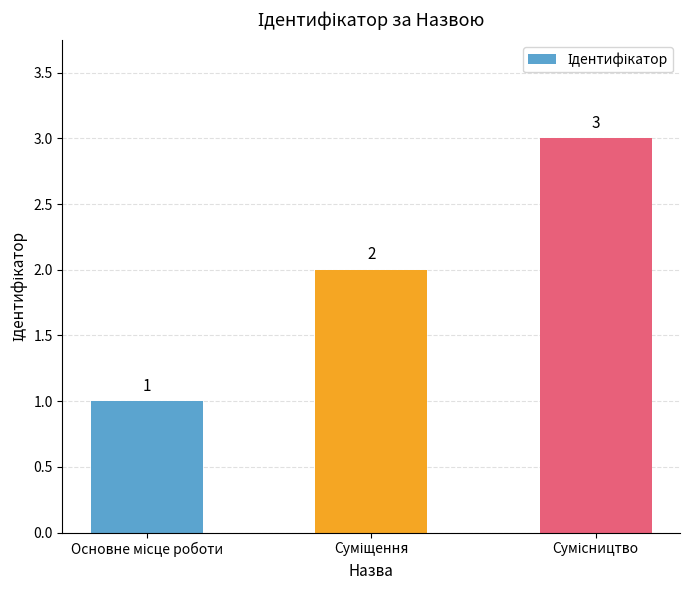

How many bars are there in total?

3